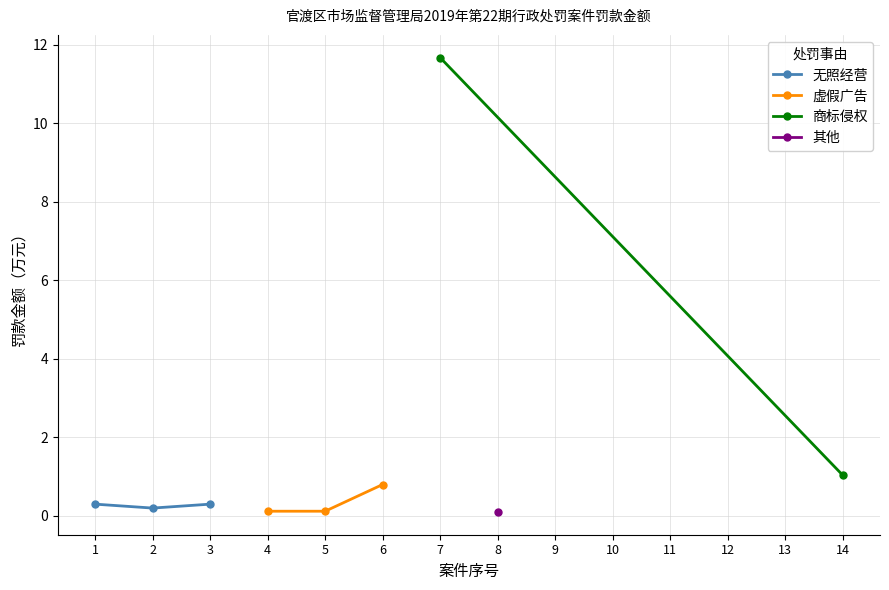

The value of 无照经营 at 3 is 0.3. True or false?

True